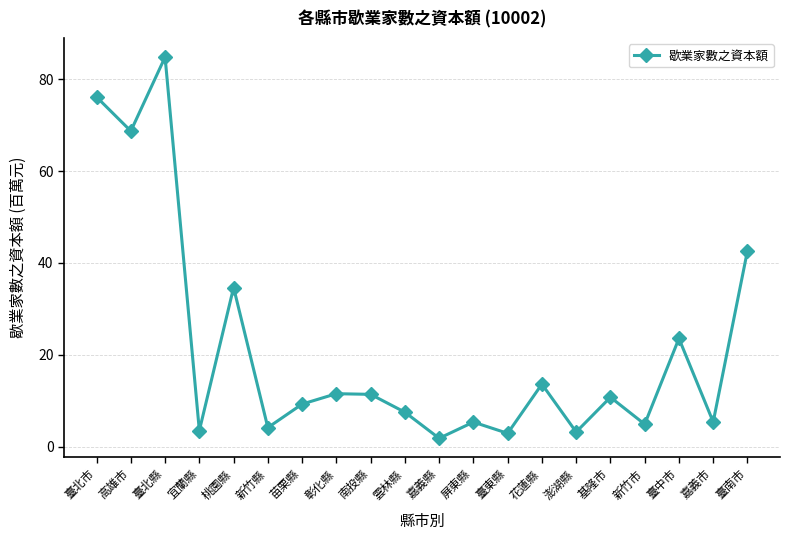

Where is the first local maximum?

臺北縣